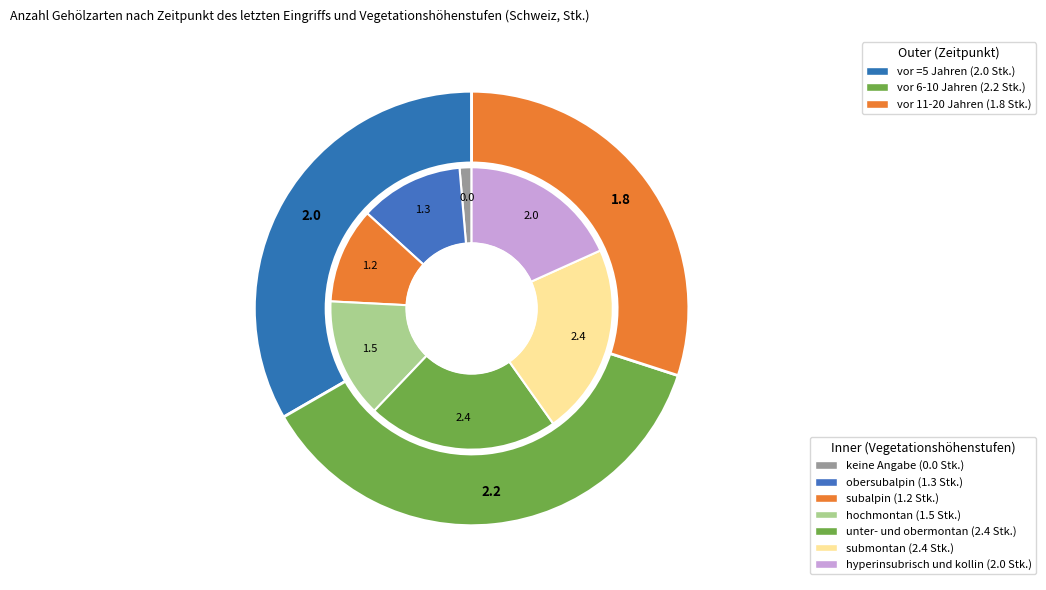

Is the sum of unter- und obermontan and subalpin greater than half?

No